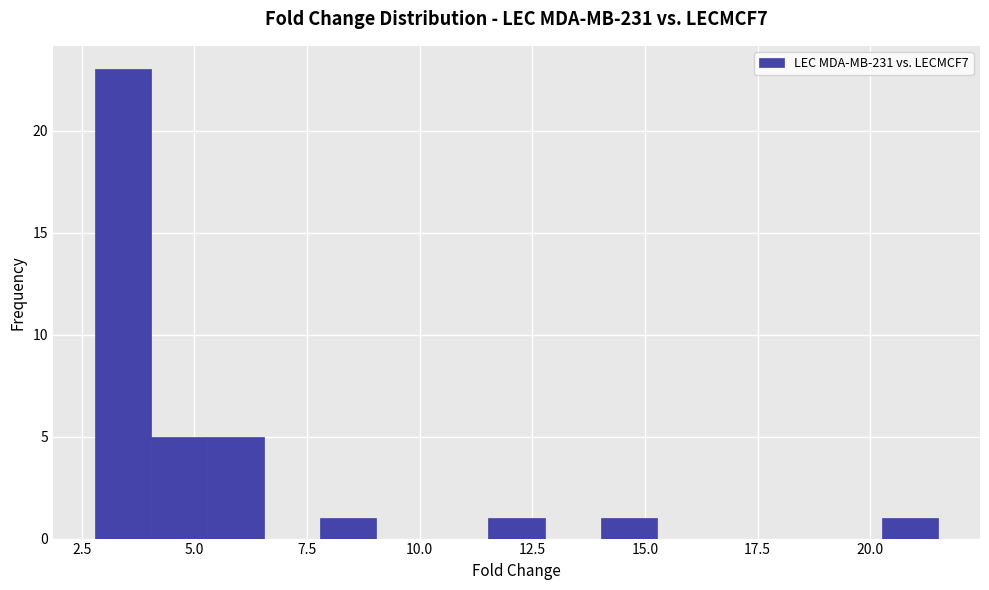

Read against the x-axis, roughly where is the centre of the tallest bar?

3.5